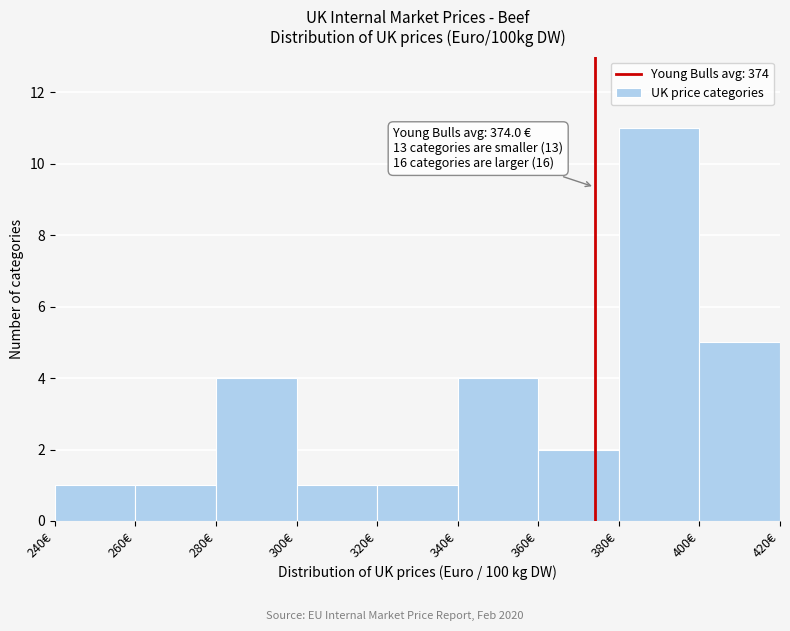

Over which range of the x-axis is the bar tallest?

380 to 400